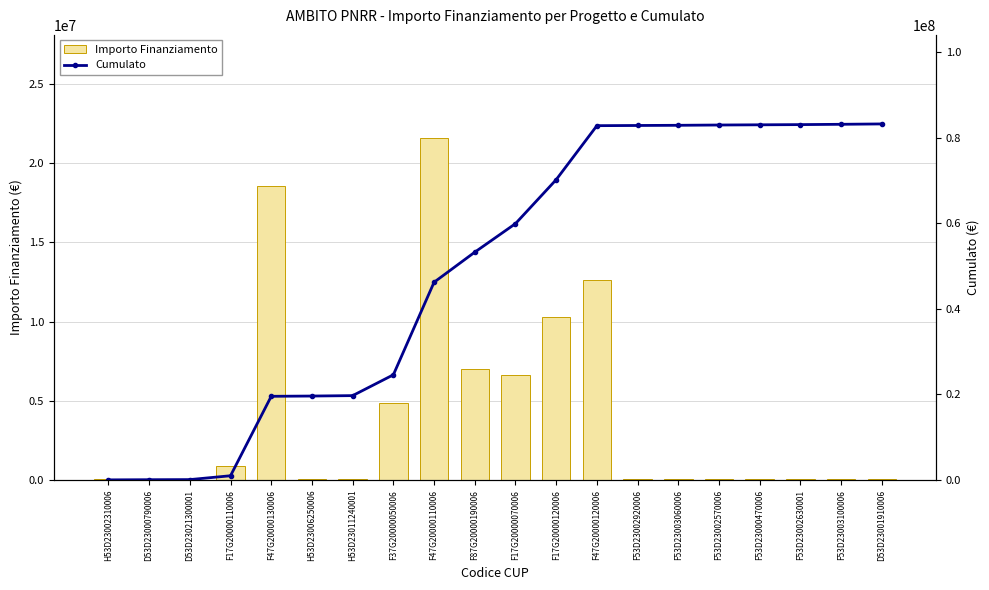

How many groups of bars are there?

20